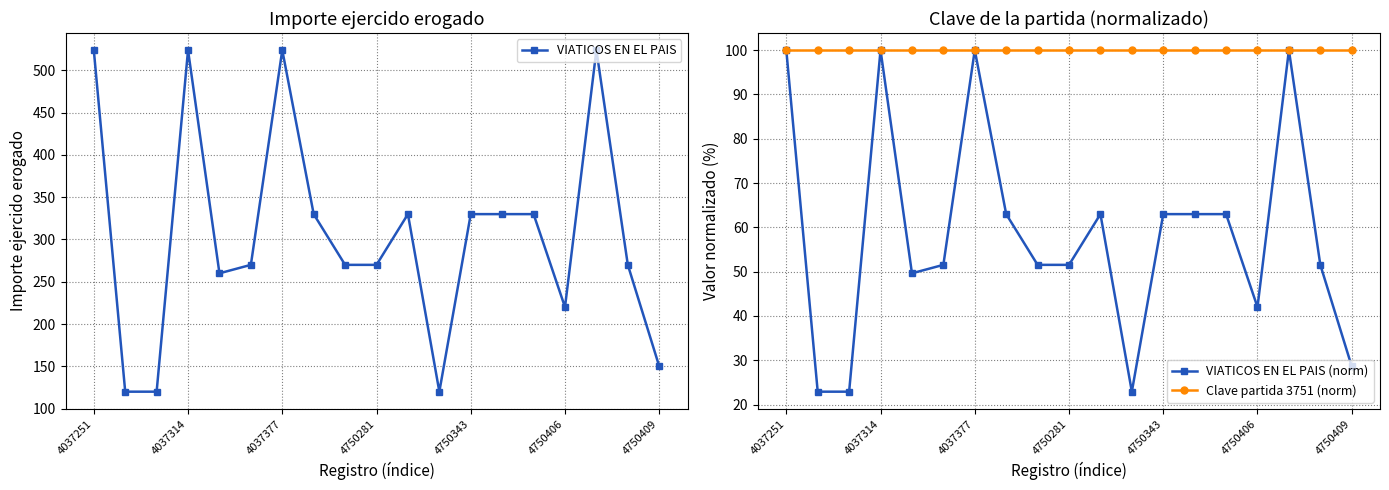

The value of VIATICOS EN EL PAIS (norm) at 4037377 is 68.8. True or false?

False